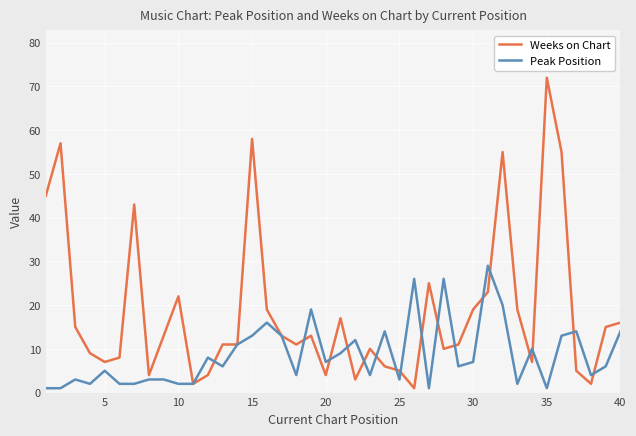

Which series has the largest range (max minus min)?

Weeks on Chart